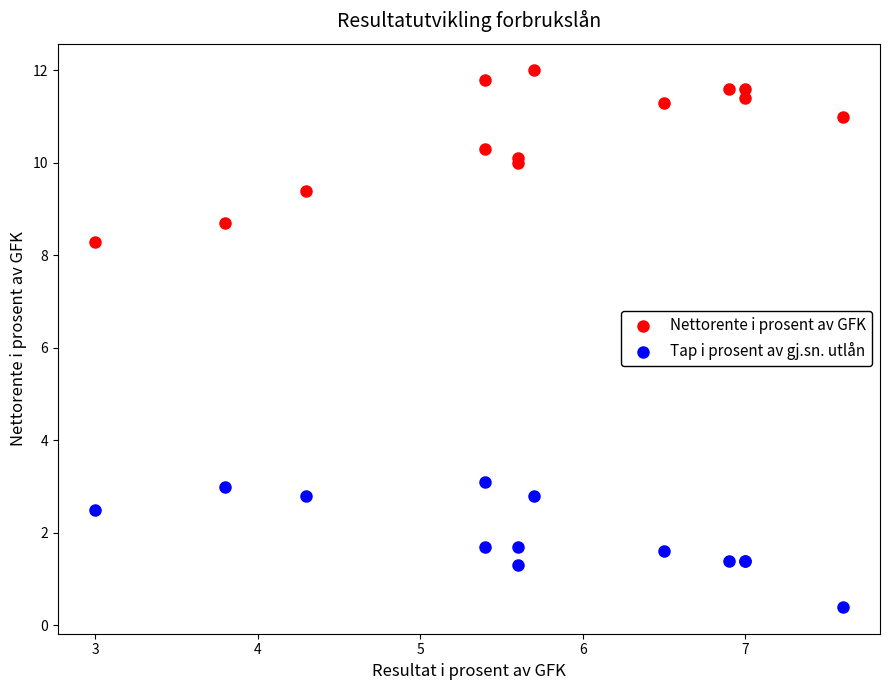

Which series reaches the minimum Y coordinate?

Tap i prosent av gj.sn. utlån